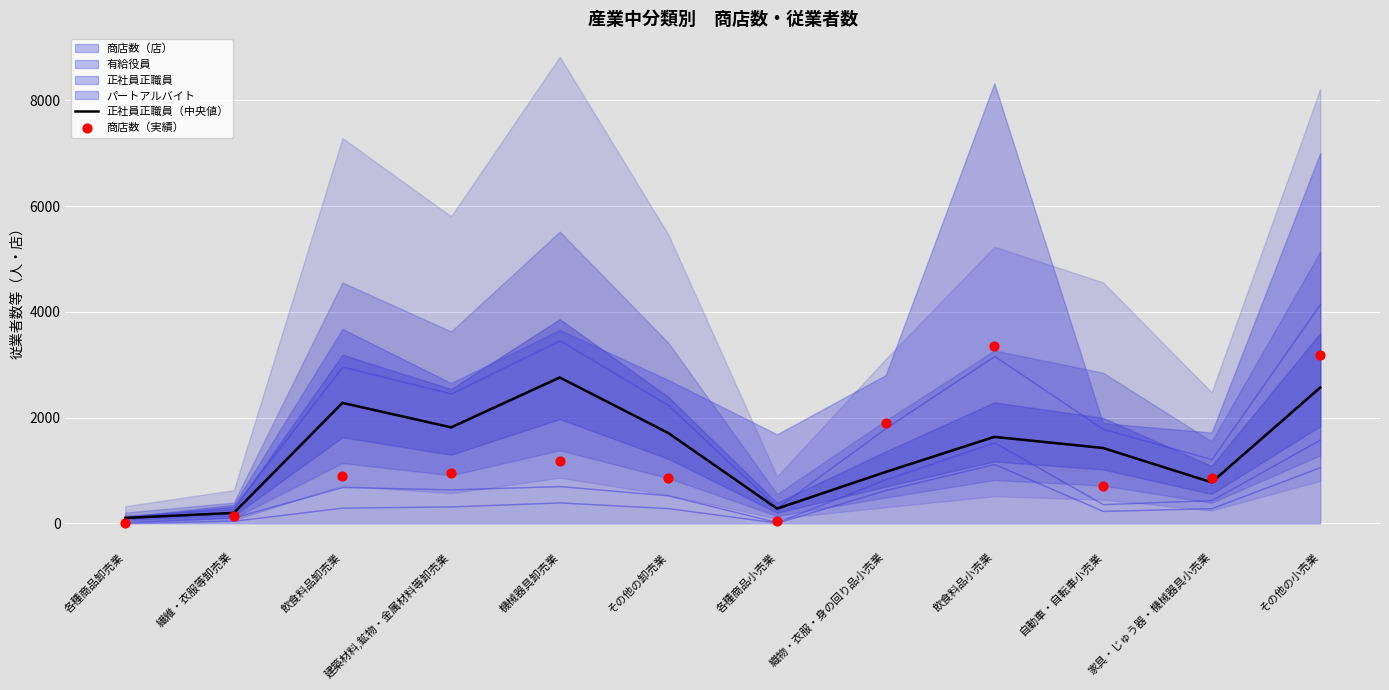

Is the value of 商店数（実績） at 自動車・自転車小売業 greater than the value of 正社員正職員（中央値） at 飲食料品卸売業?

No